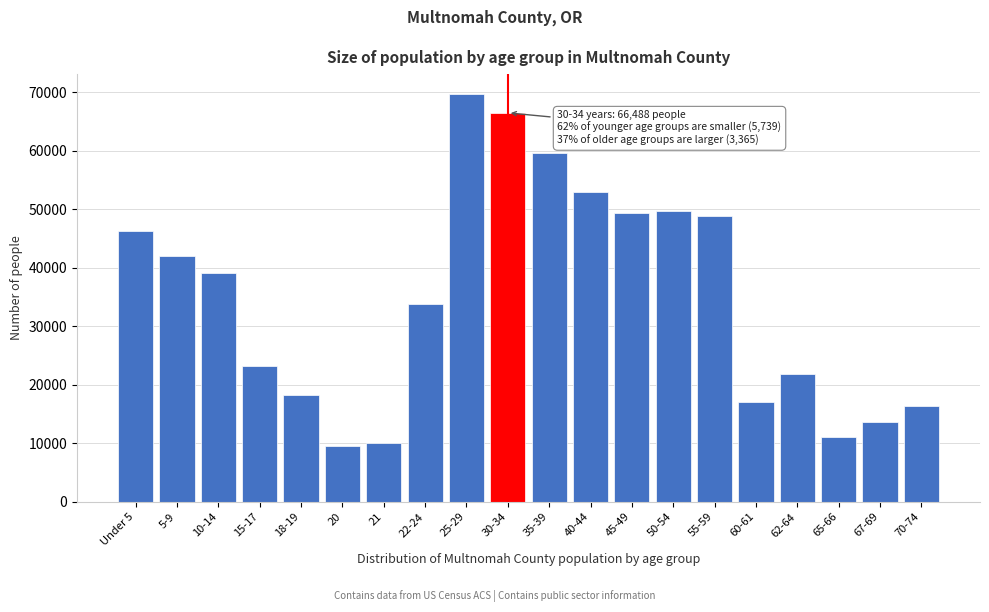

Reading left to right, extract all data points from this chart.

Under 5=46298	5-9=42050	10-14=39077	15-17=23258	18-19=18178	20=9565	21=10025	22-24=33826	25-29=69630	30-34=66488	35-39=59651	40-44=52899	45-49=49425	50-54=49774	55-59=48853	60-61=17051	62-64=21863	65-66=11034	67-69=13602	70-74=16380